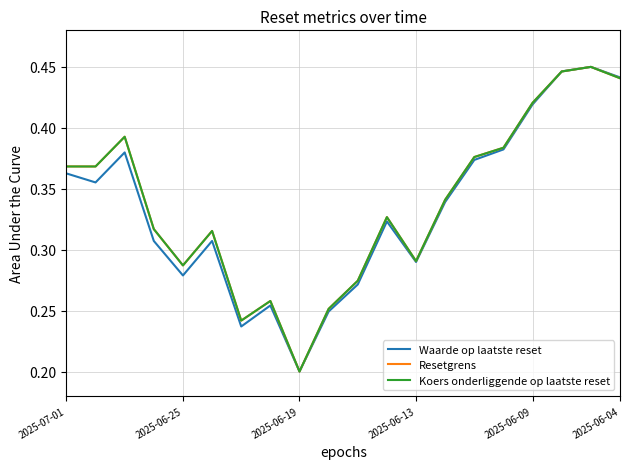

Which category has the lowest value in the Waarde op laatste reset series?

2025-06-19